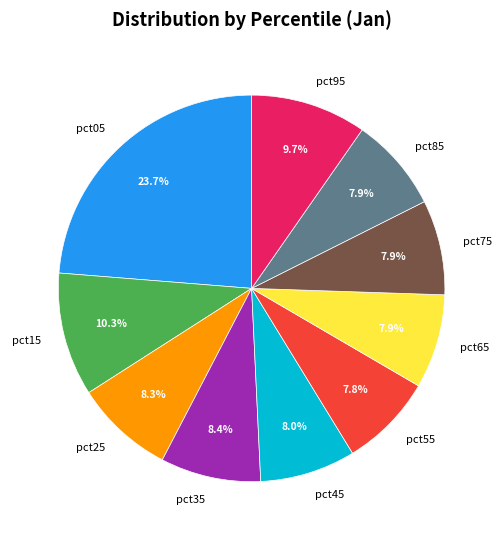

Is there any slice that represents more than half of the pie?

No